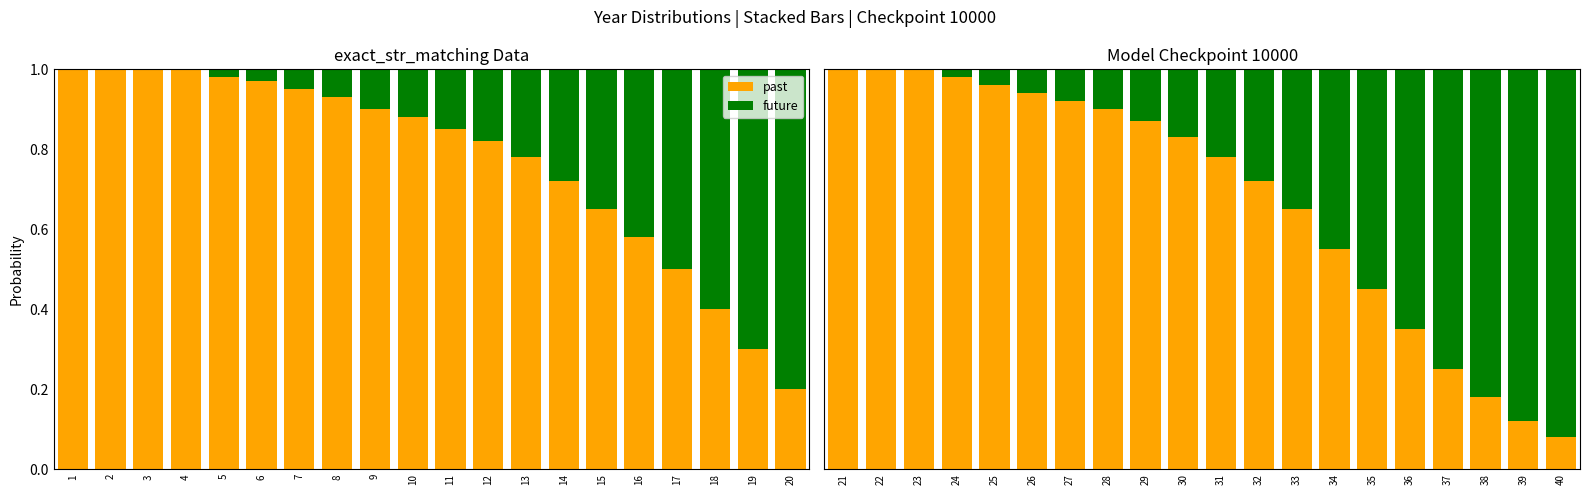

Is it true that future equals 0.1 at 9?

True